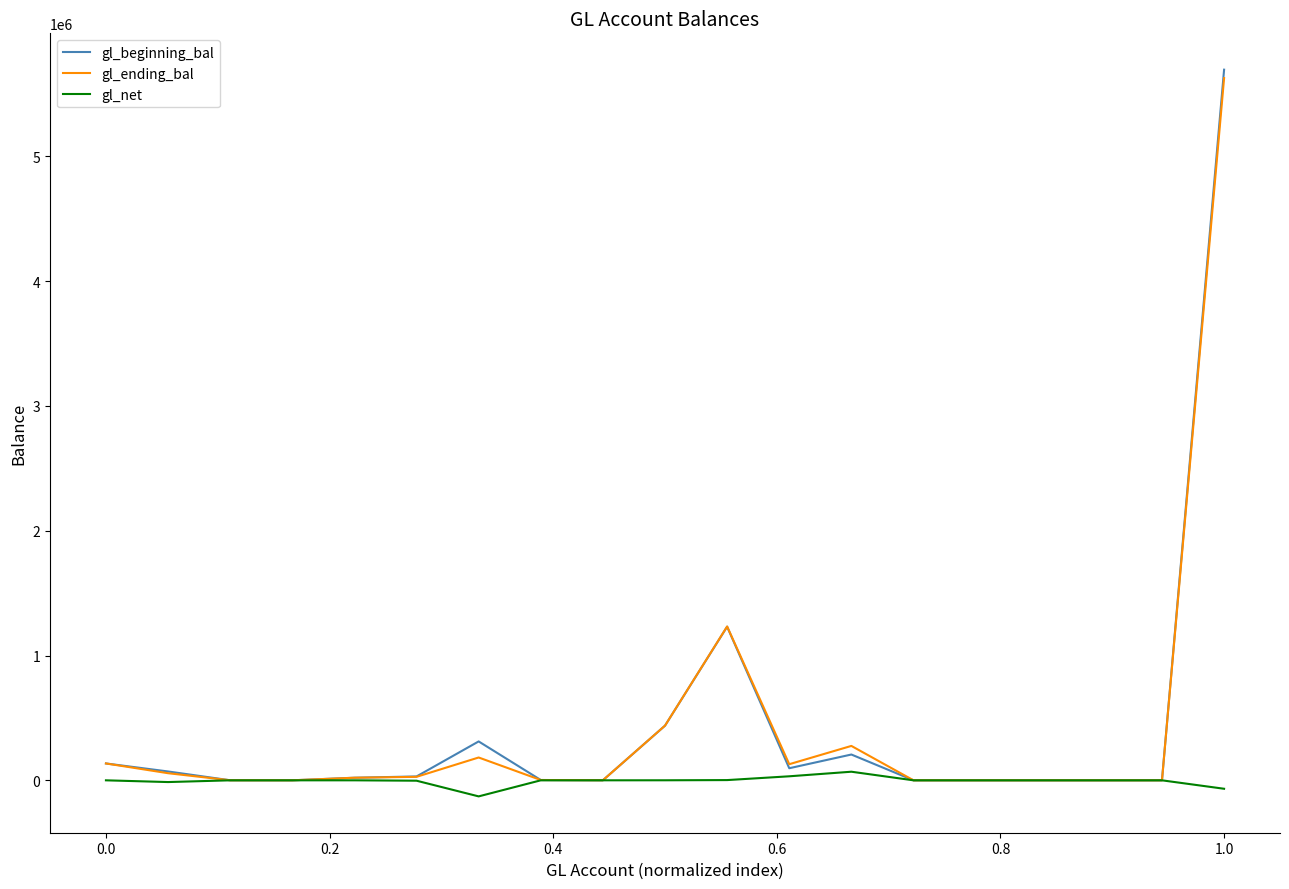

What is the average value of the gl_beginning_bal series?

433614.6